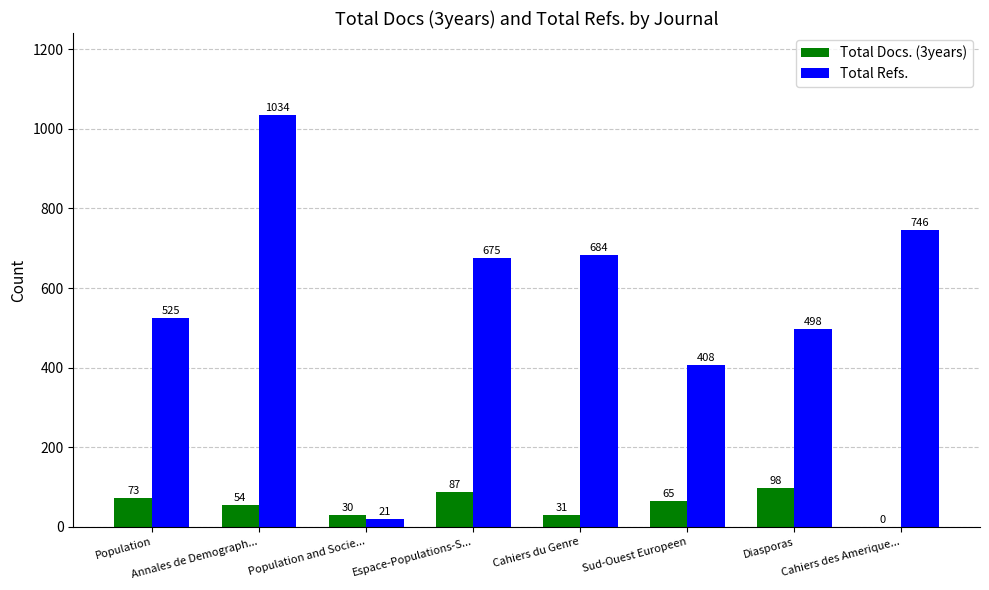

Is it true that Total Refs. equals 21 at Population and Socie...?

True